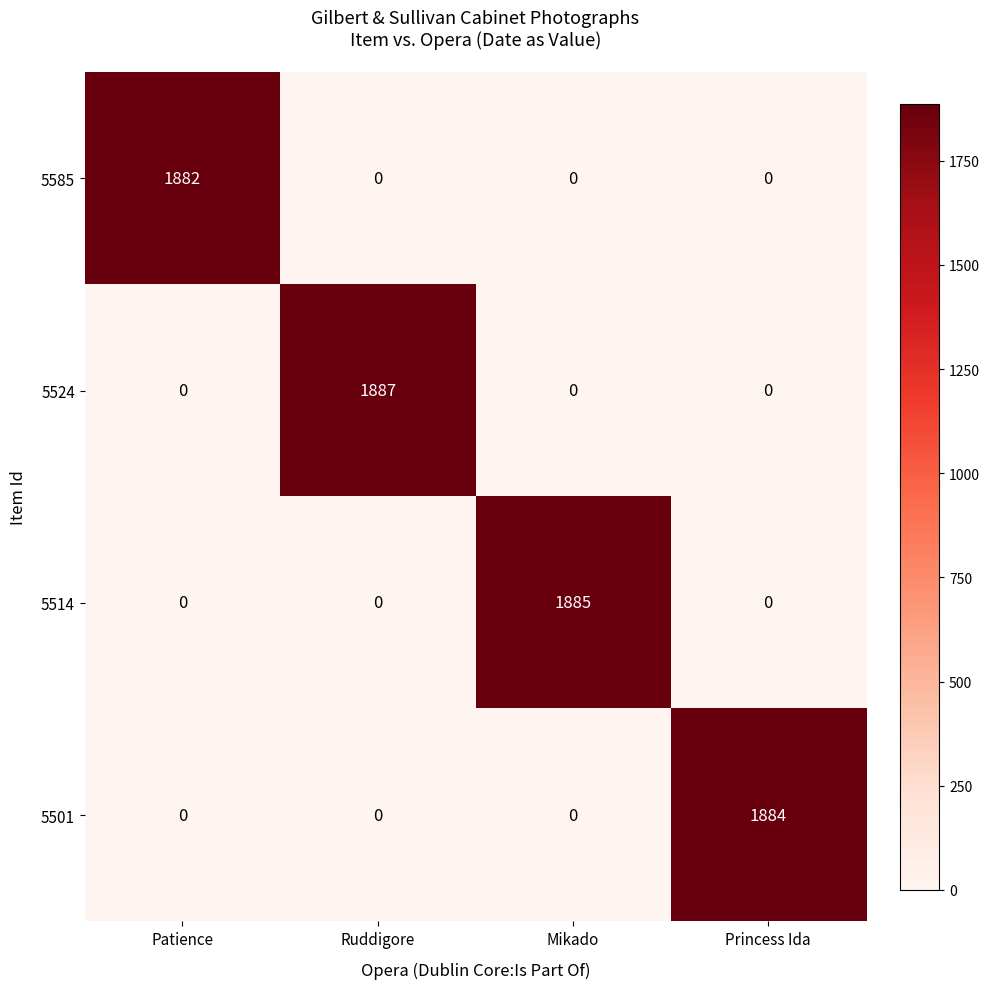

Which category has the highest value across all series?

Ruddigore